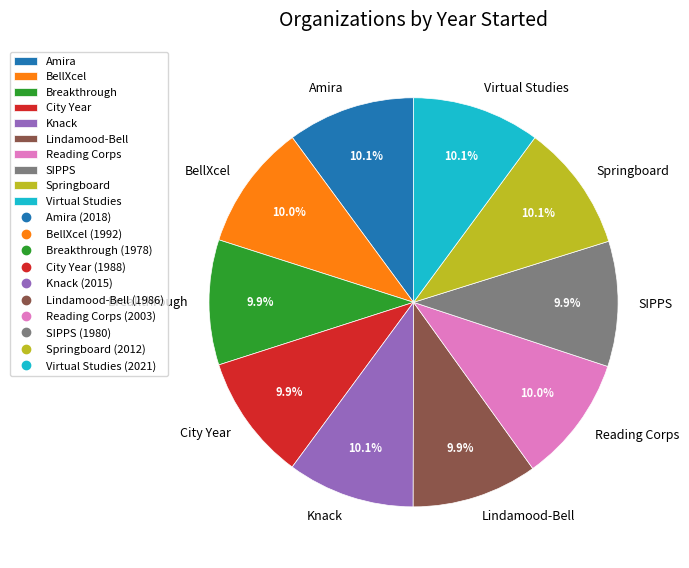

What percentage is NOT represented by Knack?

89.9%